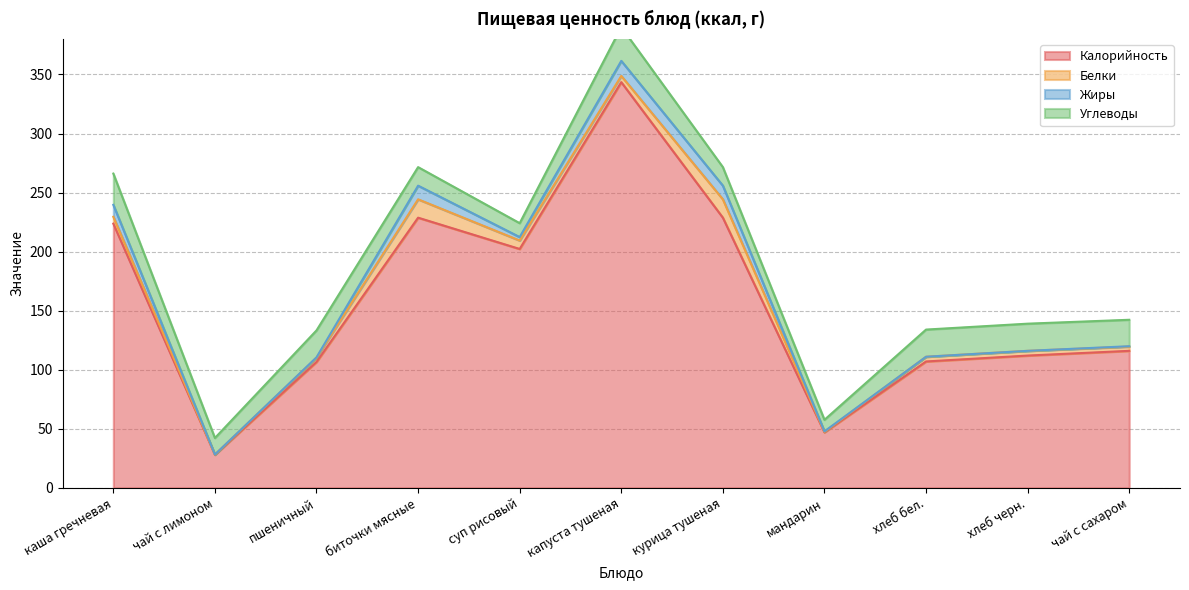

In Калорийность, how many points are higher than both neighbors (excluding endpoints)?

2